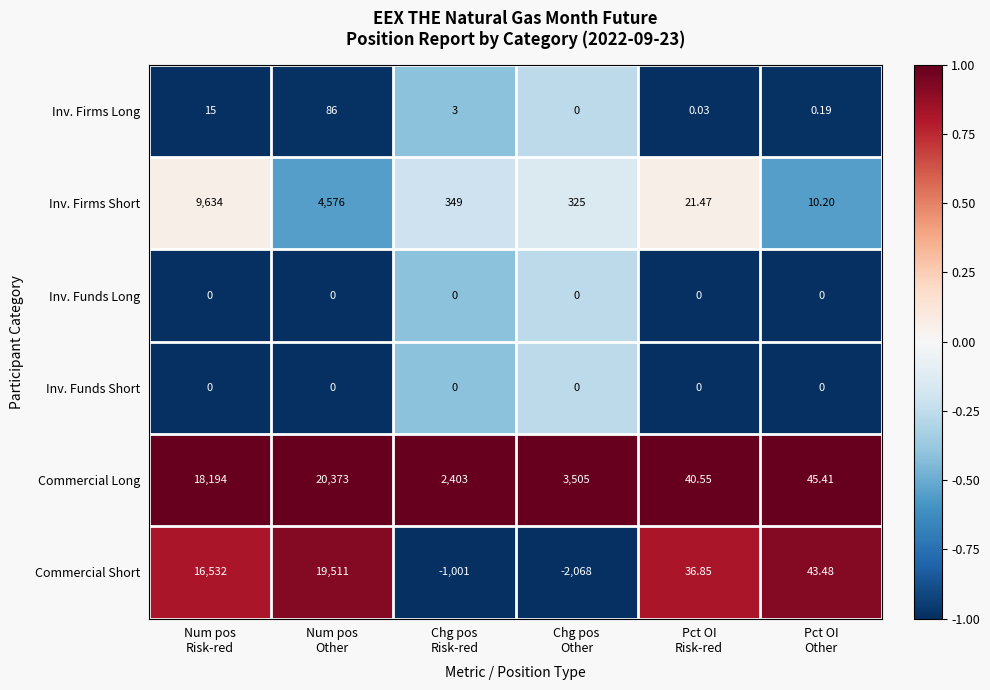

Which series has the widest spread of values?

Commercial Short